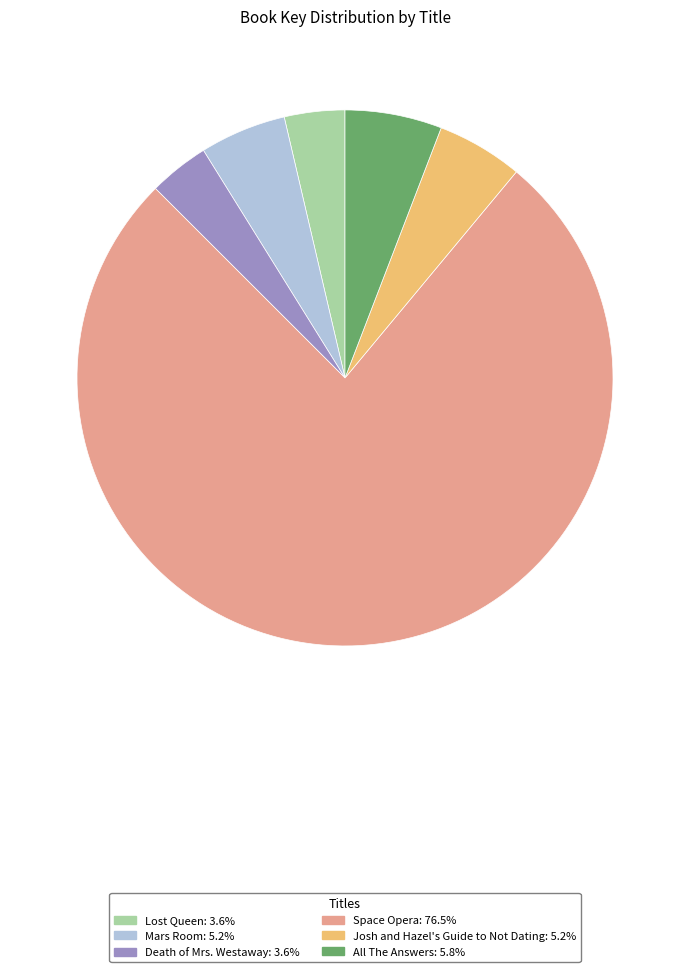

Which category has the biggest portion of the pie?

Space Opera